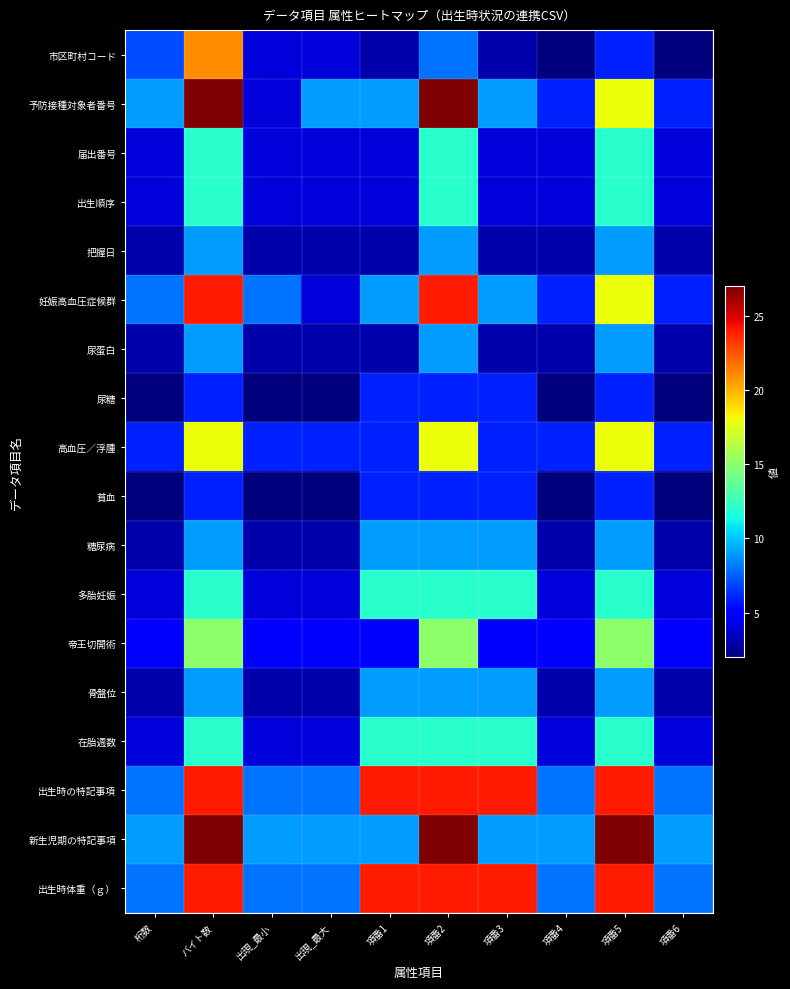

Which has a higher value, 項番6 or 項番1?

項番1